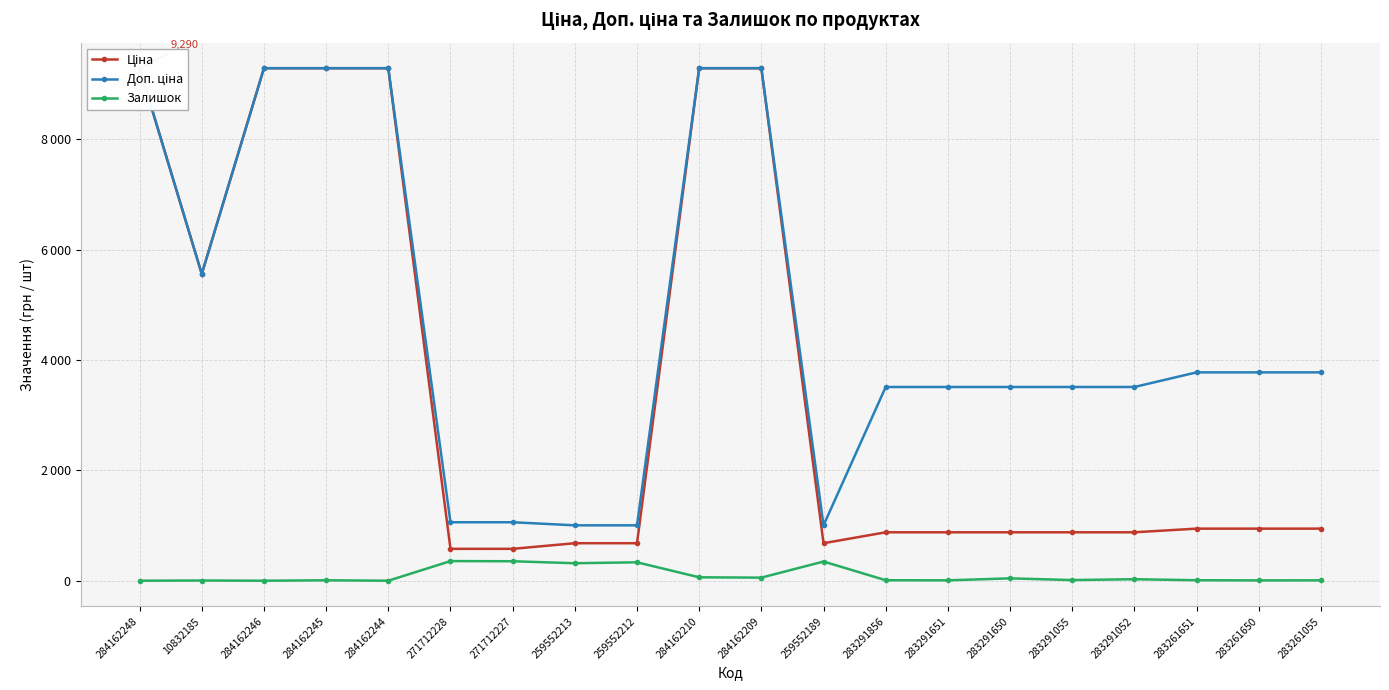

At which category does Залишок reach its first local peak?

10832185